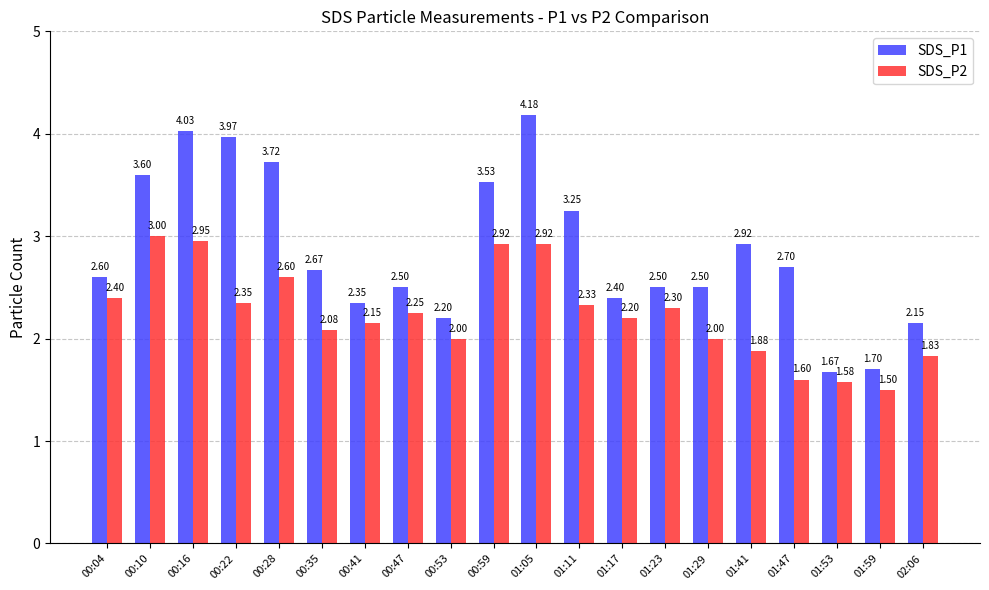

Between 00:16 and 01:29, which series saw the biggest shift?

SDS_P1